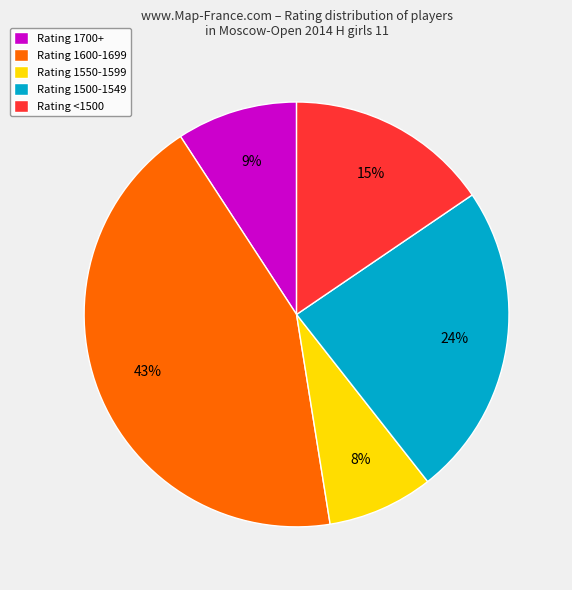

Which has a higher value, Rating 1500-1549 or Rating 1600-1699?

Rating 1600-1699